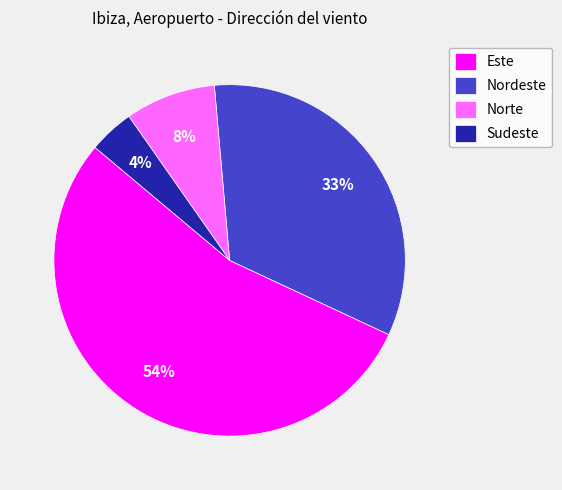

Combined, do Este and Norte account for over 50%?

Yes